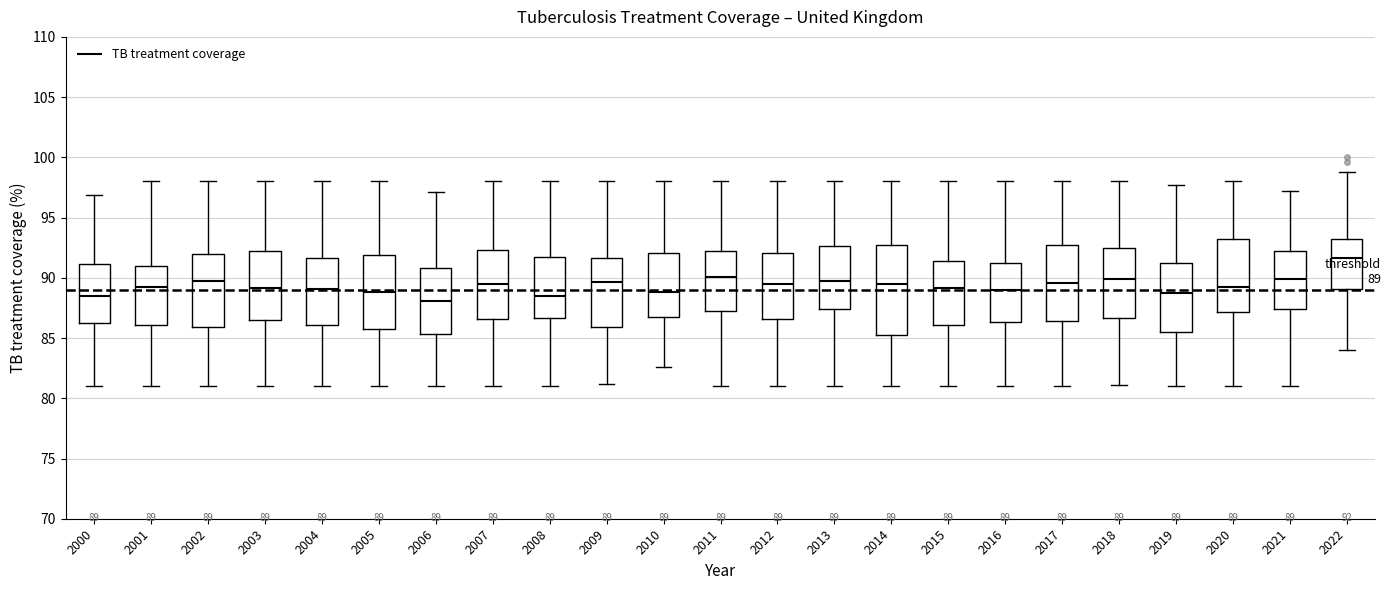

Comparing the boxes themselves (not the whiskers), which one is the tallest?

2014